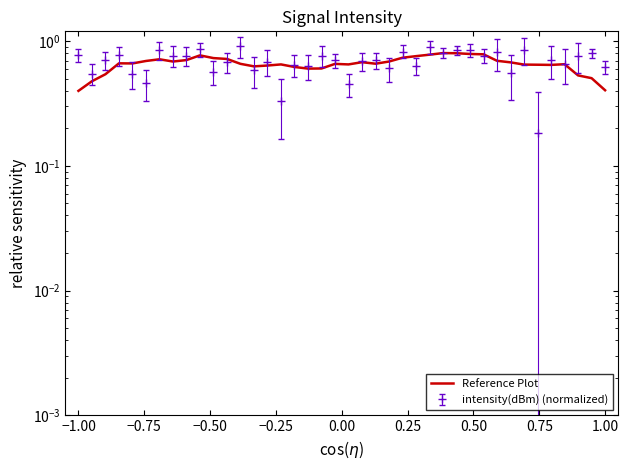

How many points are higher than both their immediate neighbors (excluding endpoints)?

8